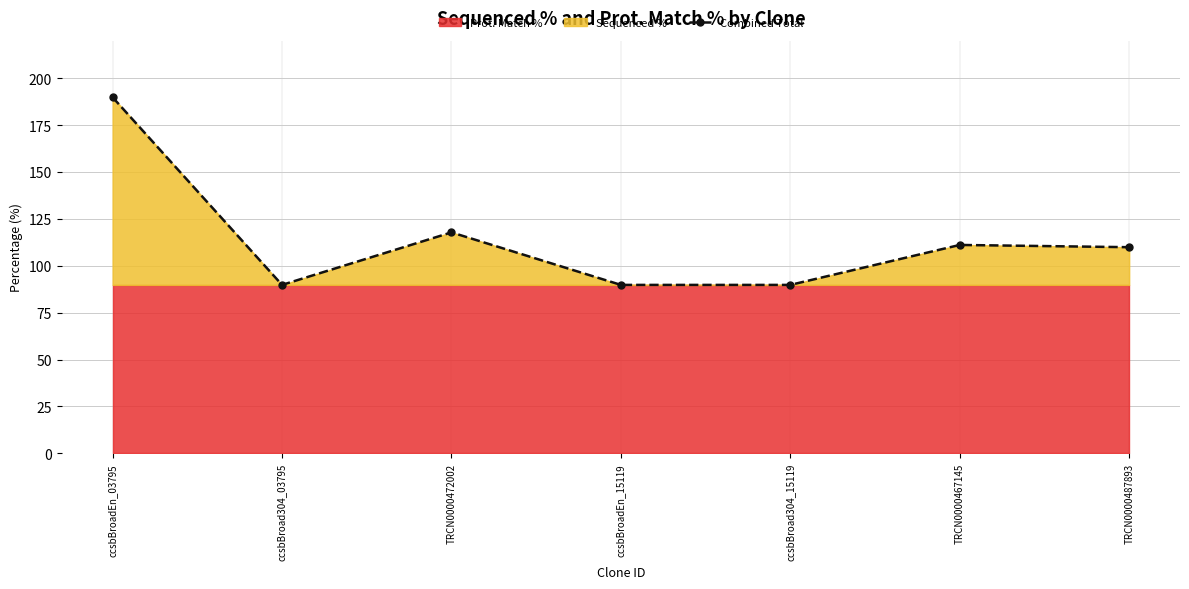

What is the label of the 5th point from the right?

TRCN0000472002